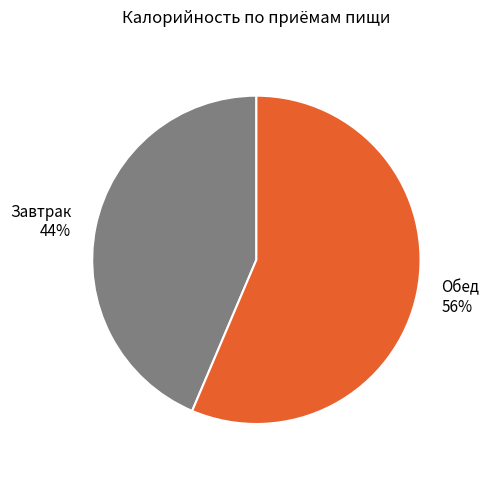

Is Завтрак the majority of the pie?

No